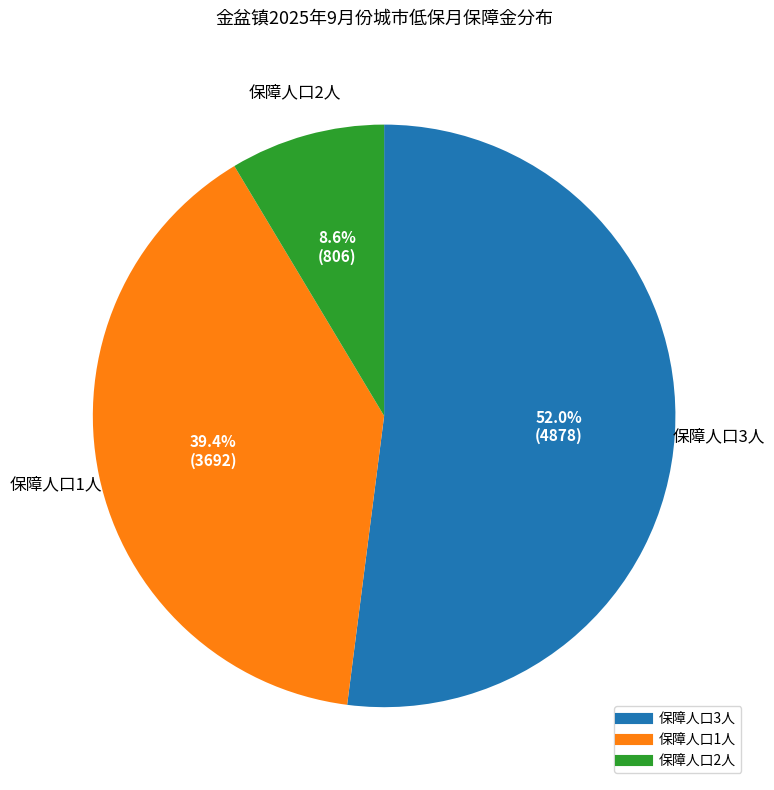

Does any single category account for the majority?

Yes